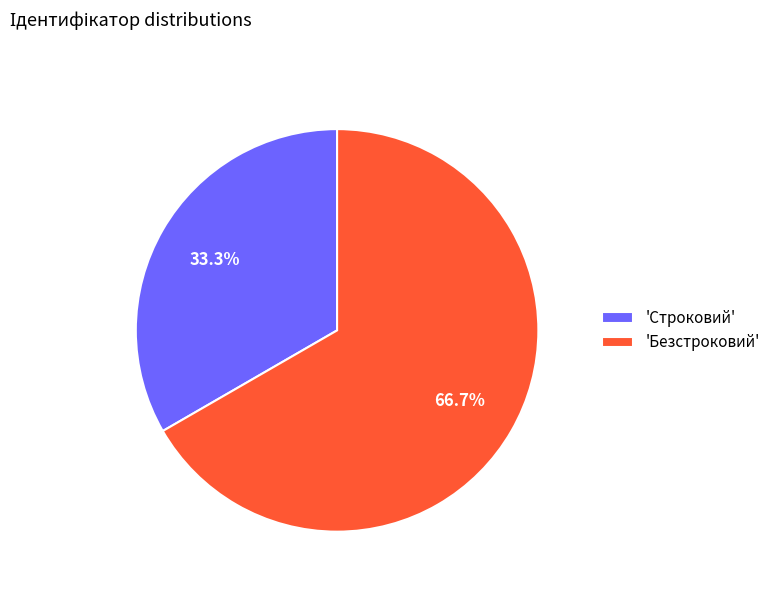

Which category has the smallest portion of the pie?

'Строковий'